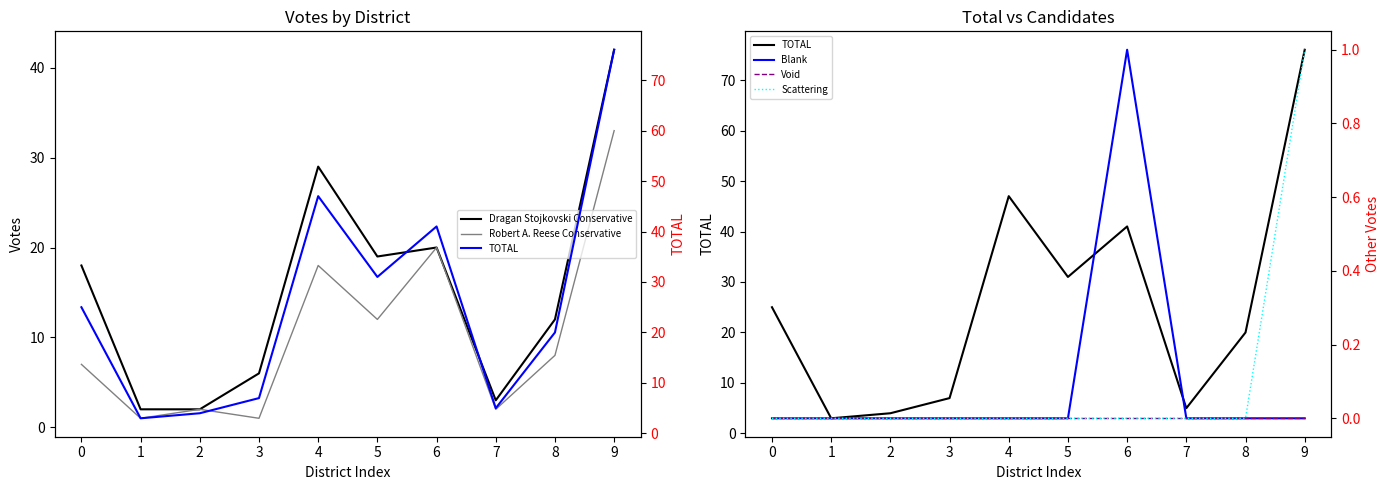

What are all the series names shown in the legend?

Dragan Stojkovski Conservative, Robert A. Reese Conservative, TOTAL, Blank, Void, Scattering